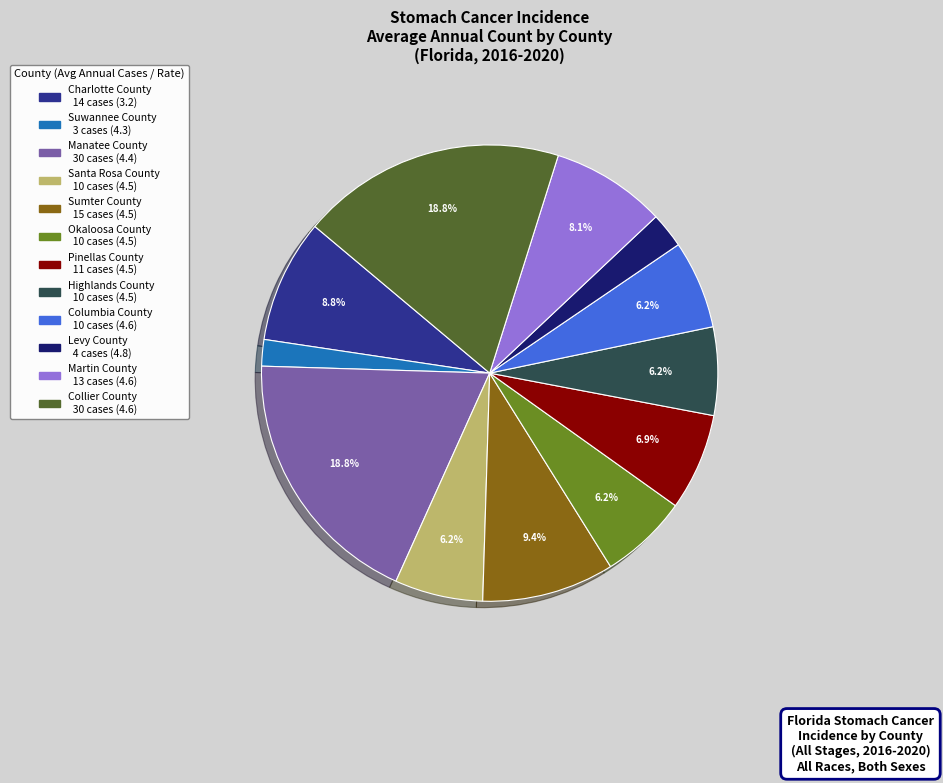

Which slice is the smallest?

Suwannee County